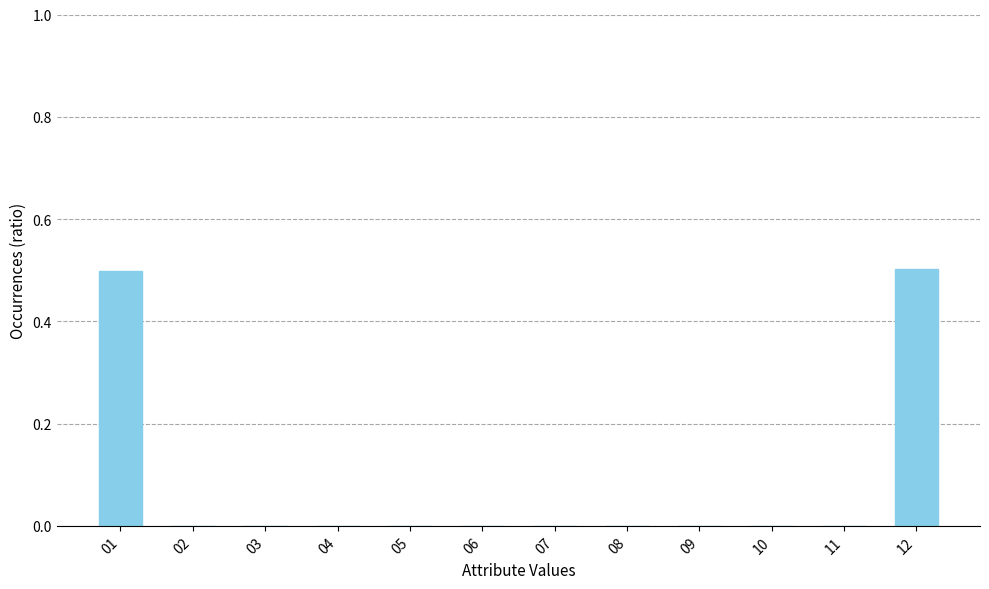

What is the greatest value displayed?

0.5